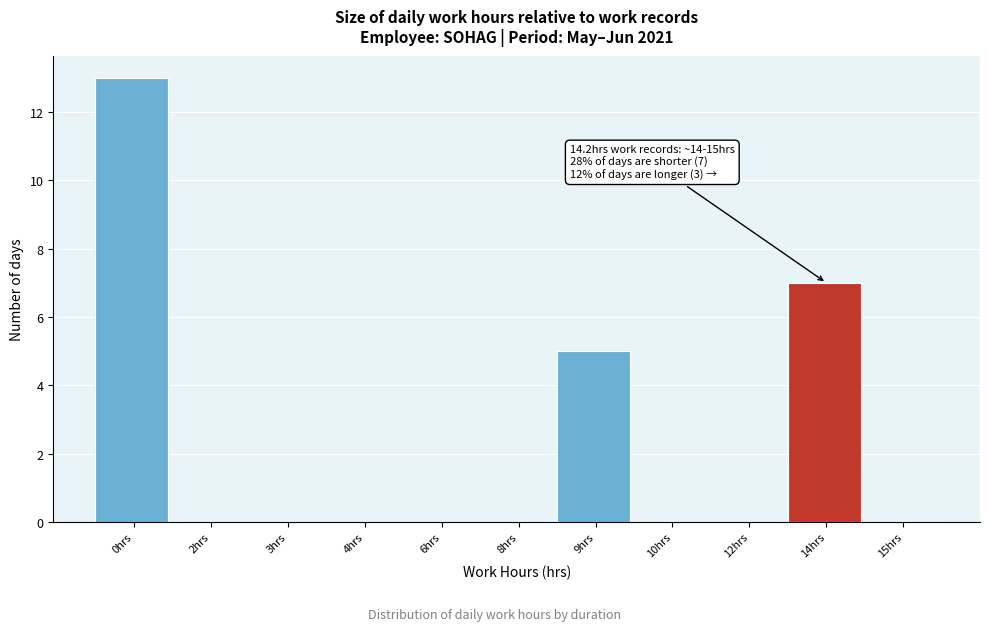

Reading left to right, list all the values displayed in this chart.

0hrs=13	2hrs=0	3hrs=0	4hrs=0	6hrs=0	8hrs=0	9hrs=5	10hrs=0	12hrs=0	14hrs=7	15hrs=0